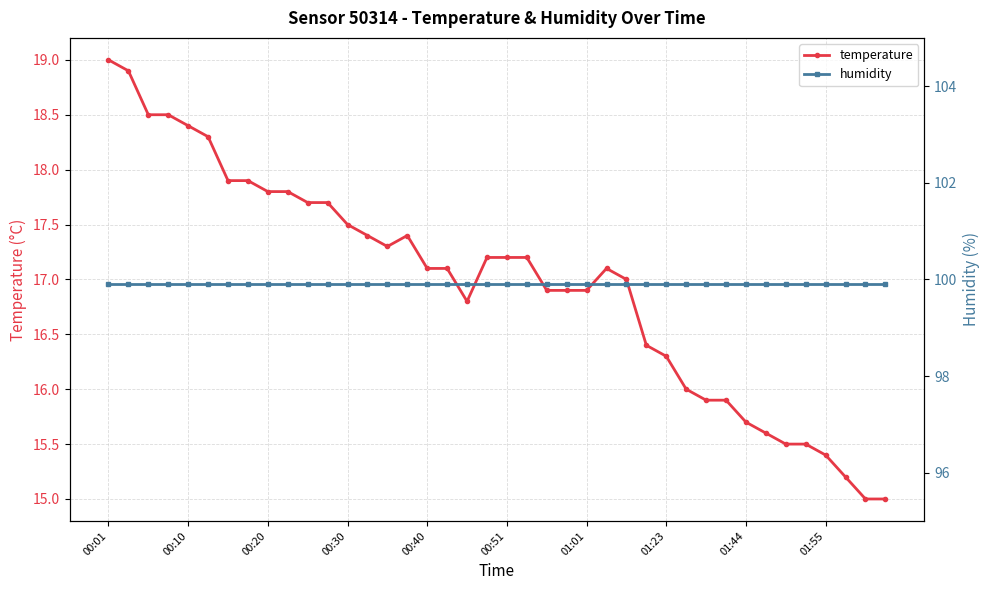

Is it true that temperature equals 22.9 at 29?

False